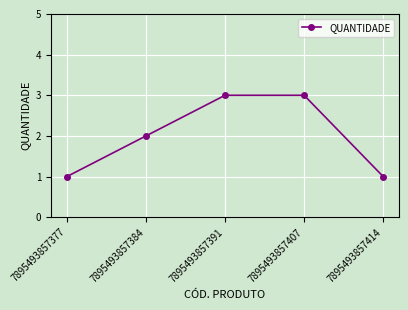

What is the value of the 3rd point from the left?

3